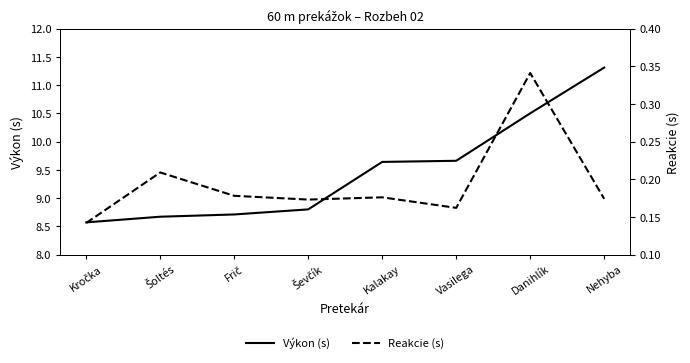

At Ševčík, list the series in order from largest to smallest.

Výkon (s), Reakcie (s)